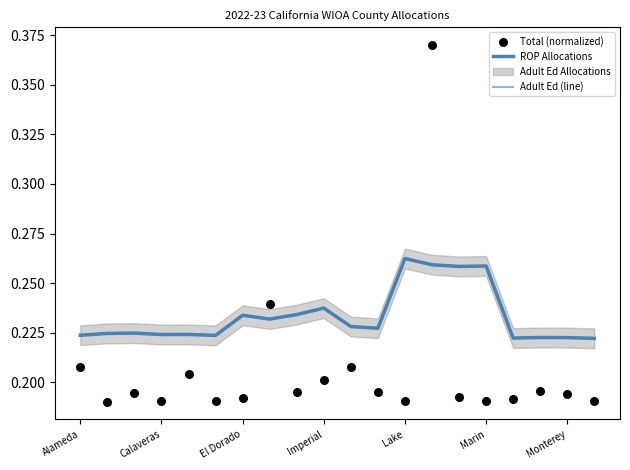

At which category is the sum across all series the highest?

13